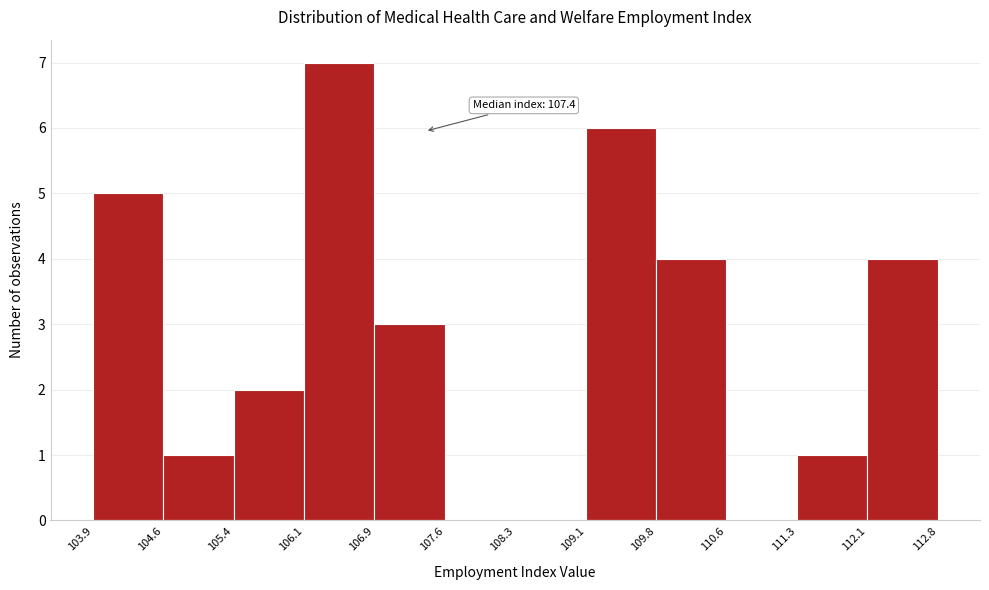

Which range on the x-axis has the tallest bar?

106.1 to 106.9